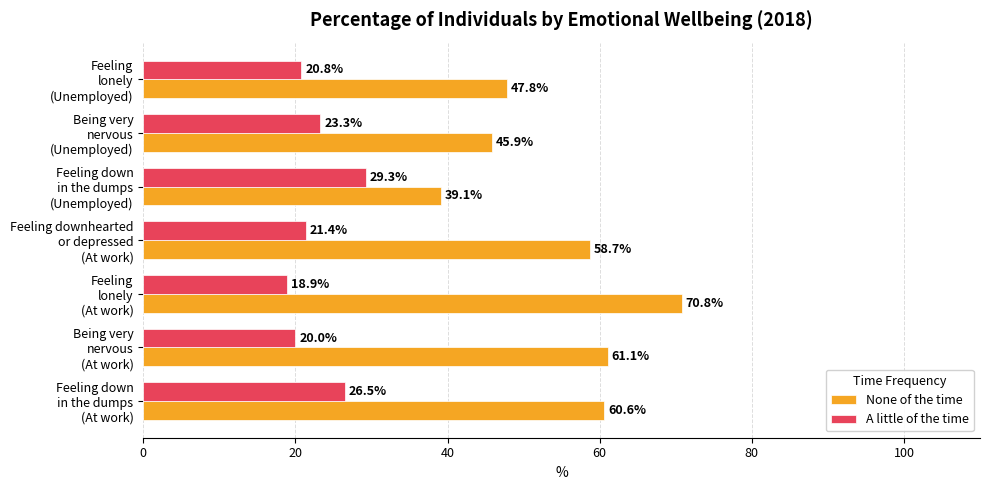

Which series has the largest range (max minus min)?

None of the time